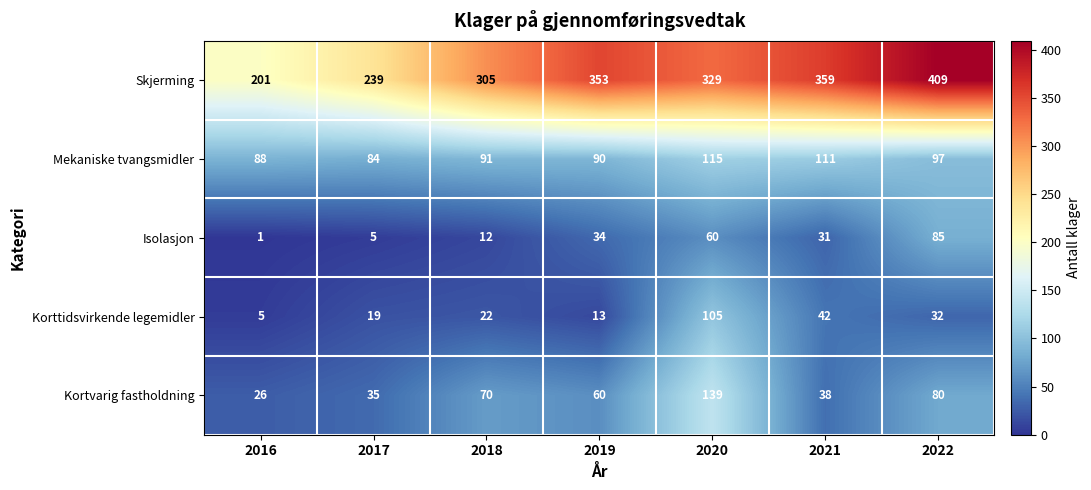

What is the total value across all series at 2016?

321